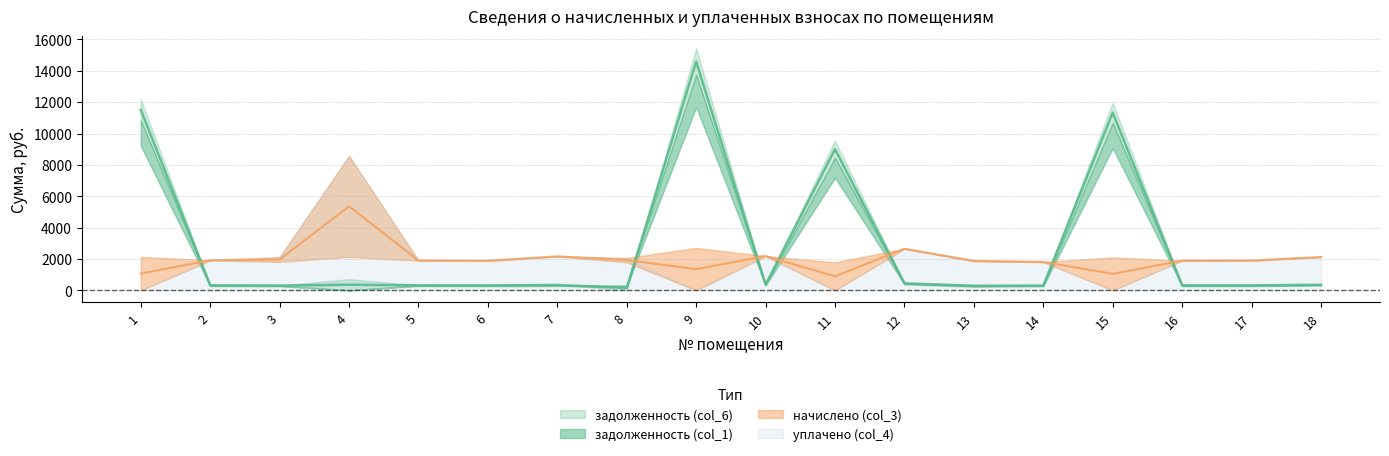

Read the уплачено (col_4) value at 8.

1926.6